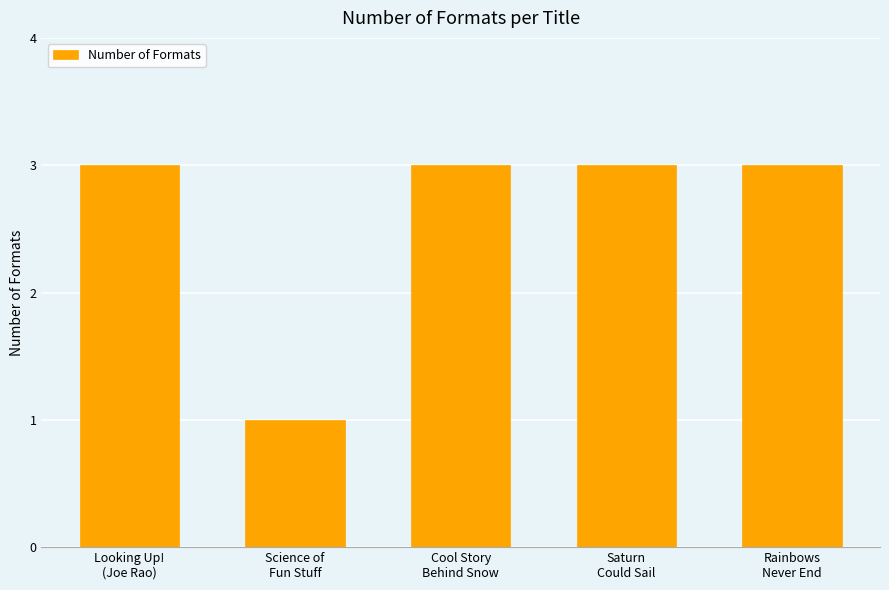

What is the greatest value displayed?

3